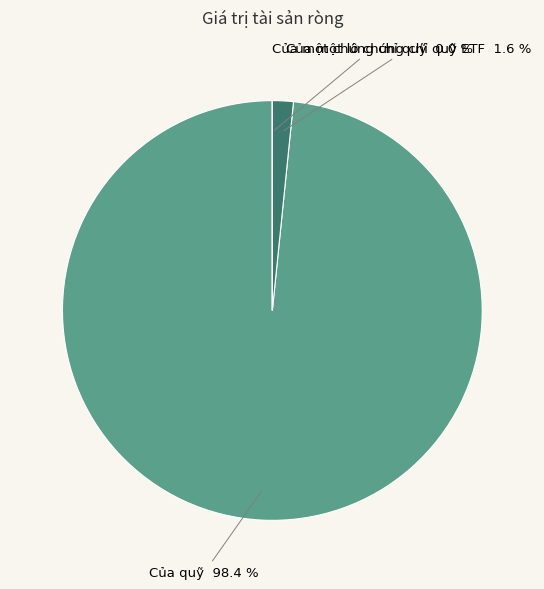

To the nearest percent, what is the difference between the largest and smallest slice percentages?

98%